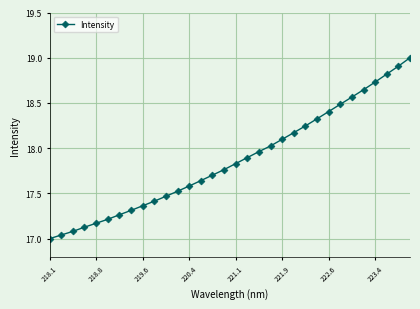

What is the average value?

17.9